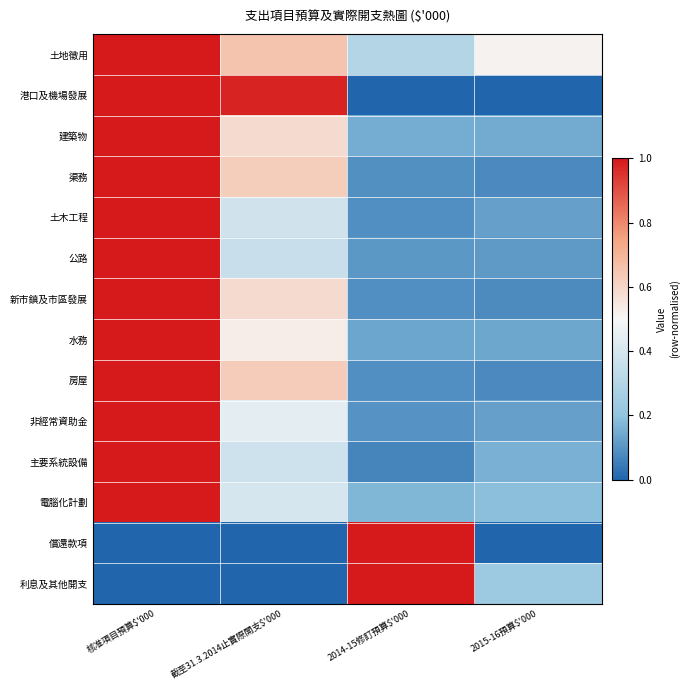

What is the total value across all series at 核准項目預算$'000?

12.0